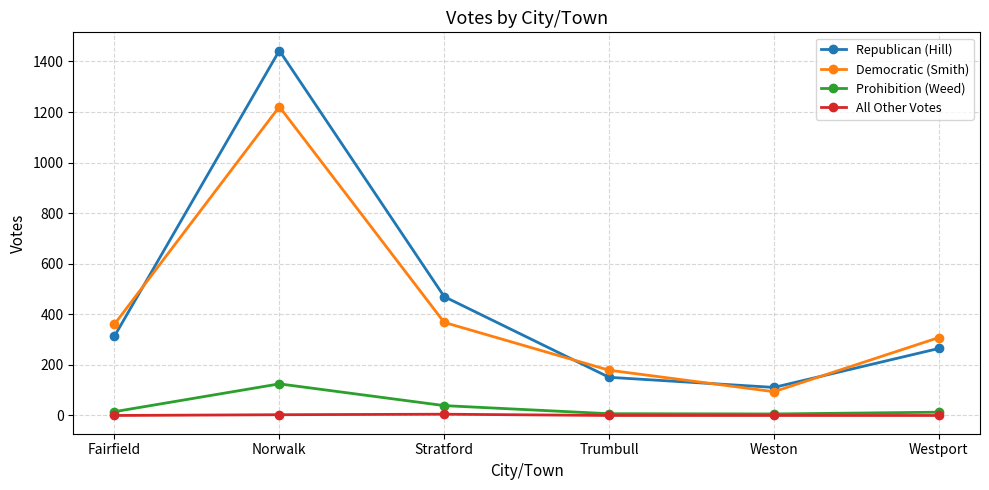

List the series in order of their peak value, lowest first.

All Other Votes, Prohibition (Weed), Democratic (Smith), Republican (Hill)